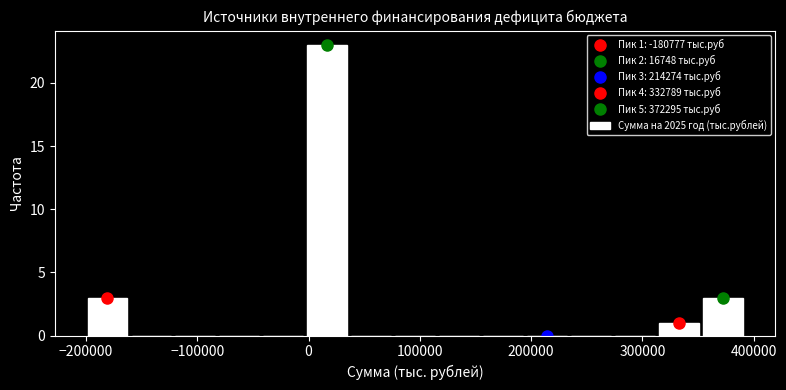

Read against the x-axis, roughly where is the centre of the tallest bar?

20000